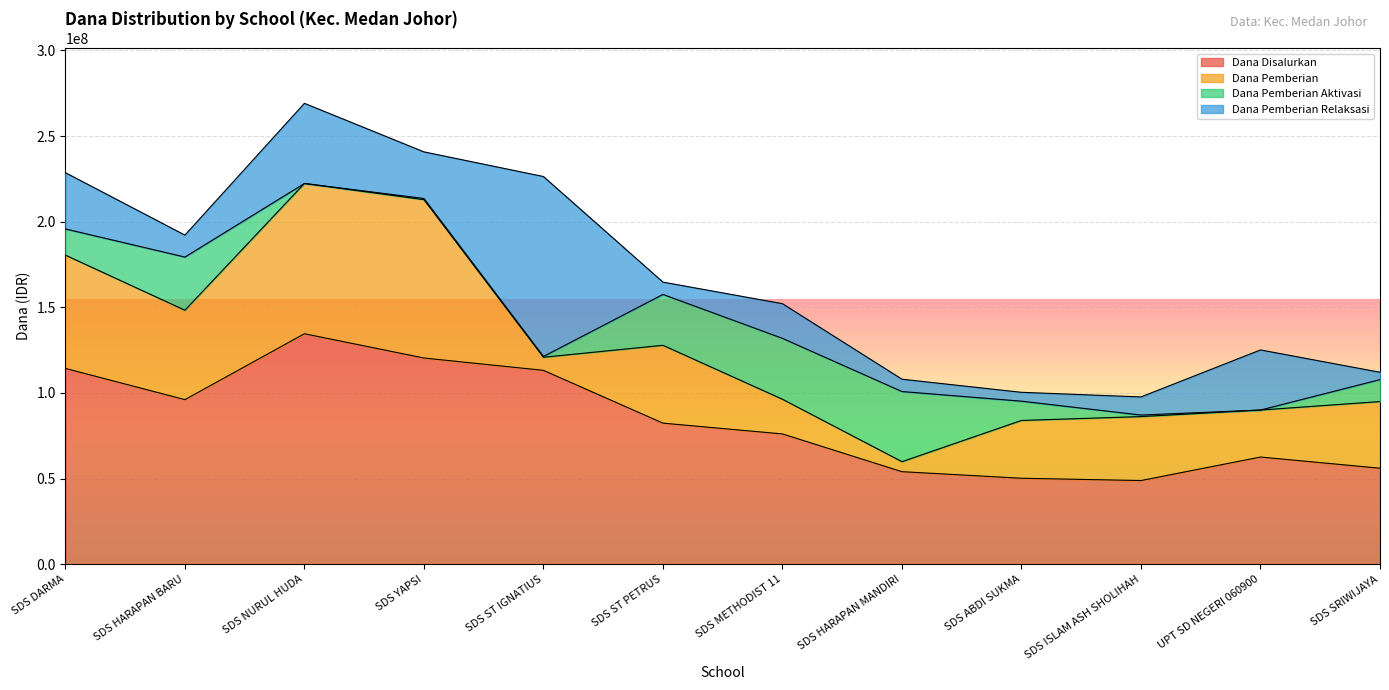

Reading right to left, extract all data points from this chart.

Dana Disalurkan: SDS SRIWIJAYA=56025000	UPT SD NEGERI 060900=62550000	SDS ISLAM ASH SHOLIHAH=48825000	SDS ABDI SUKMA=50175000	SDS HARAPAN MANDIRI=54000000	SDS METHODIST 11=76050000	SDS ST PETRUS=82350000	SDS ST IGNATIUS=113175000	SDS YAPSI=120375000	SDS NURUL HUDA=134550000	SDS HARAPAN BARU=96075000	SDS DARMA=114300000
Dana Pemberian: SDS SRIWIJAYA=38925000	UPT SD NEGERI 060900=27450000	SDS ISLAM ASH SHOLIHAH=37350000	SDS ABDI SUKMA=33750000	SDS HARAPAN MANDIRI=5850000	SDS METHODIST 11=20250000	SDS ST PETRUS=45450000	SDS ST IGNATIUS=7650000	SDS YAPSI=92475000	SDS NURUL HUDA=87750000	SDS HARAPAN BARU=52200000	SDS DARMA=66150000
Dana Pemberian Aktivasi: SDS SRIWIJAYA=12825000	UPT SD NEGERI 060900=0	SDS ISLAM ASH SHOLIHAH=900000	SDS ABDI SUKMA=11250000	SDS HARAPAN MANDIRI=40950000	SDS METHODIST 11=35550000	SDS ST PETRUS=29700000	SDS ST IGNATIUS=450000	SDS YAPSI=675000	SDS NURUL HUDA=0	SDS HARAPAN BARU=31050000	SDS DARMA=15300000
Dana Pemberian Relaksasi: SDS SRIWIJAYA=4275000	UPT SD NEGERI 060900=35100000	SDS ISLAM ASH SHOLIHAH=10575000	SDS ABDI SUKMA=5175000	SDS HARAPAN MANDIRI=7200000	SDS METHODIST 11=20250000	SDS ST PETRUS=7200000	SDS ST IGNATIUS=105075000	SDS YAPSI=27225000	SDS NURUL HUDA=46800000	SDS HARAPAN BARU=12825000	SDS DARMA=32850000